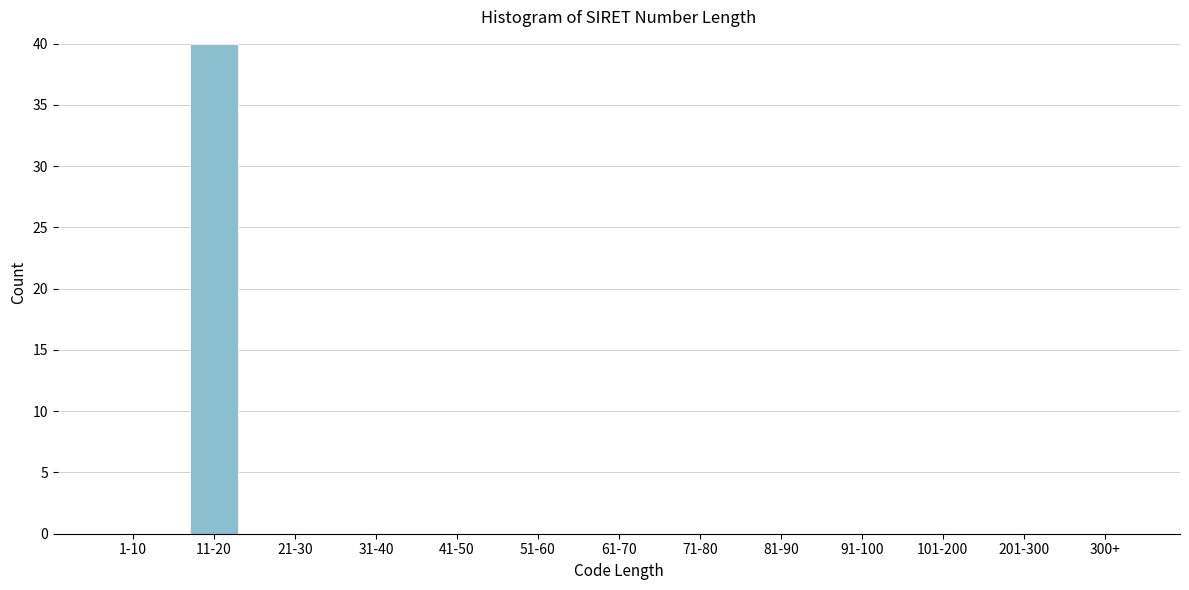

Reading left to right, what are all the values shown in this chart?

1-10=0	11-20=40	21-30=0	31-40=0	41-50=0	51-60=0	61-70=0	71-80=0	81-90=0	91-100=0	101-200=0	201-300=0	300+=0